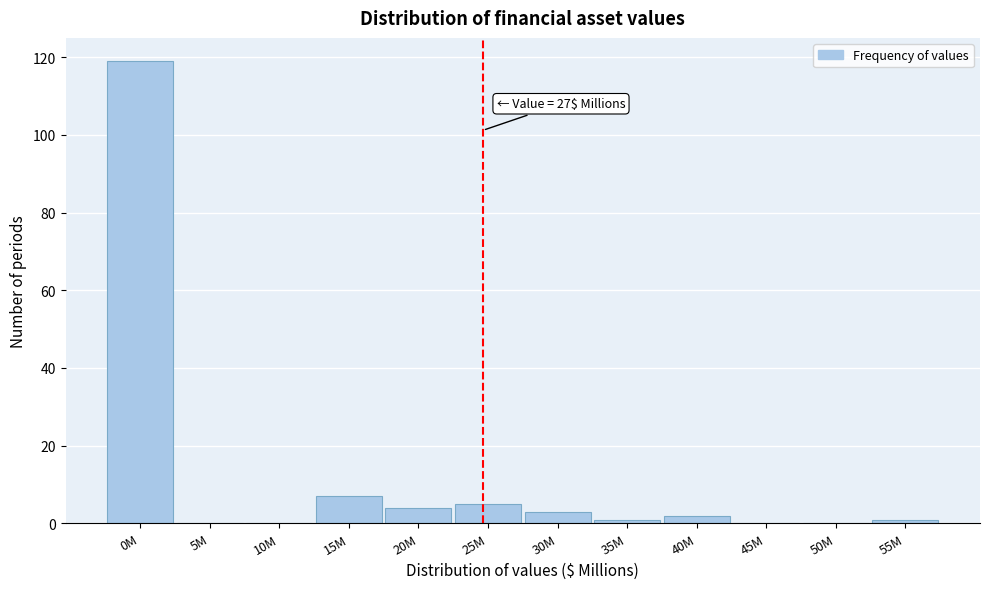

Reading right to left, transcribe all the data shown in this chart.

55M=1	50M=0	45M=0	40M=2	35M=1	30M=3	25M=5	20M=4	15M=7	10M=0	5M=0	0M=119